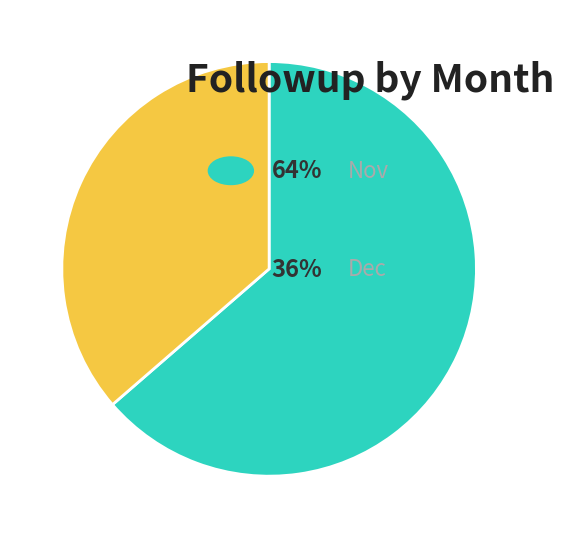

Does any single category account for the majority?

Yes